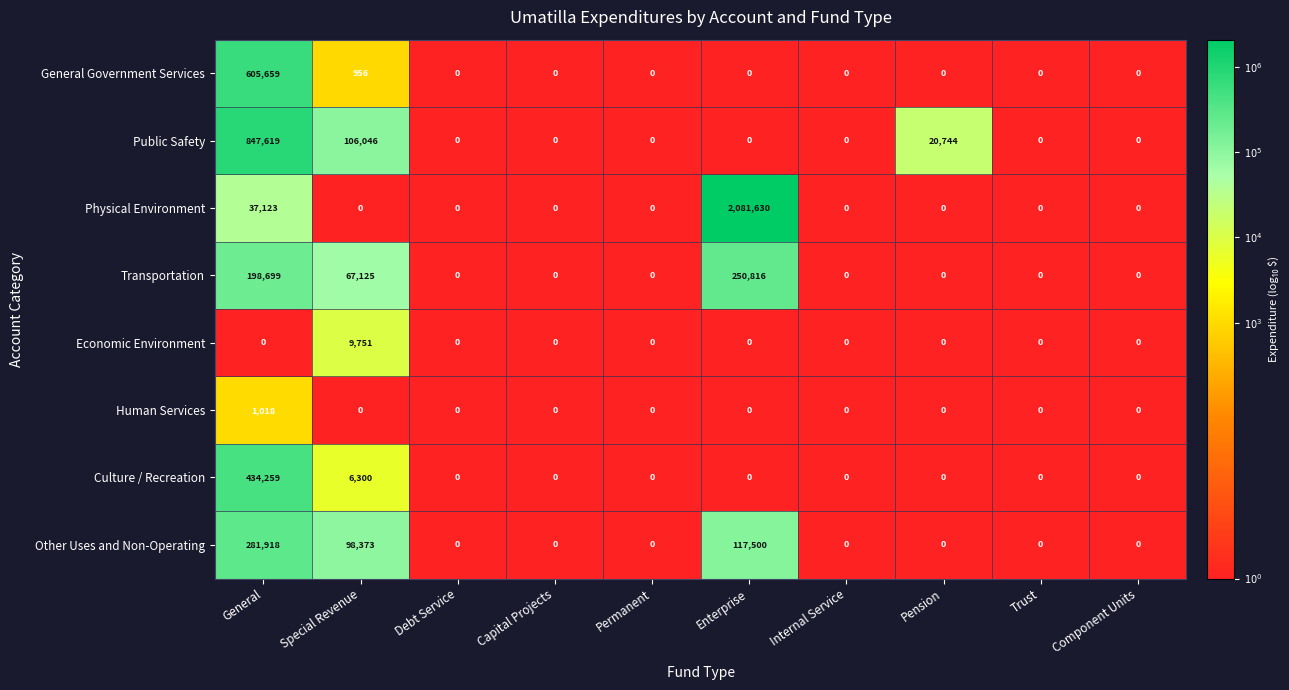

Which series has the largest total across all categories?

Physical Environment